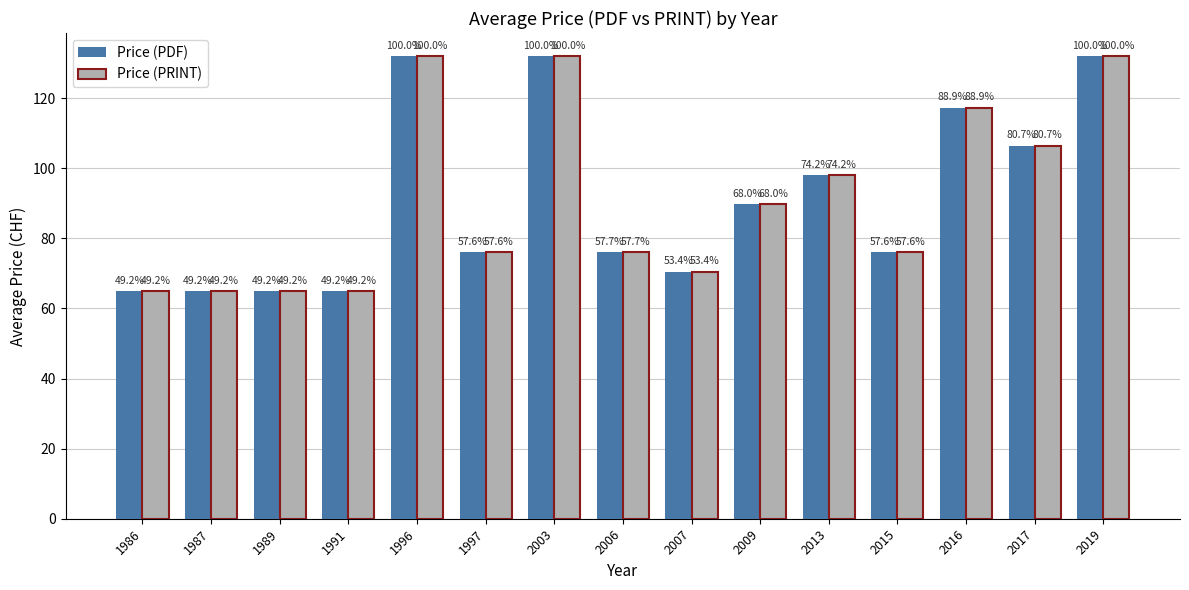

What are all the series names shown in the legend?

Price (PDF), Price (PRINT)